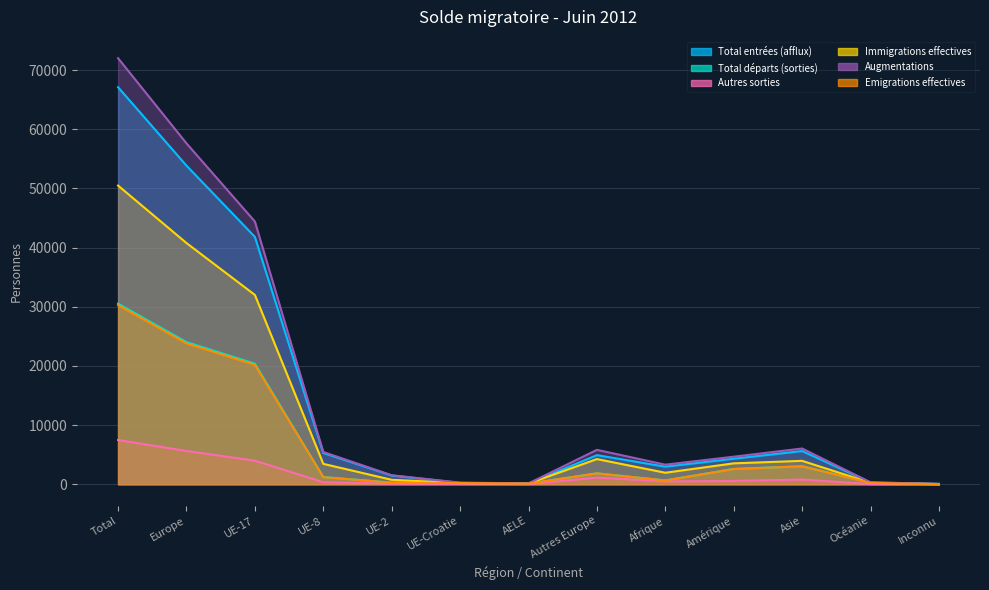

Is it true that Total entrées (afflux) equals 31357 at Europe?

False